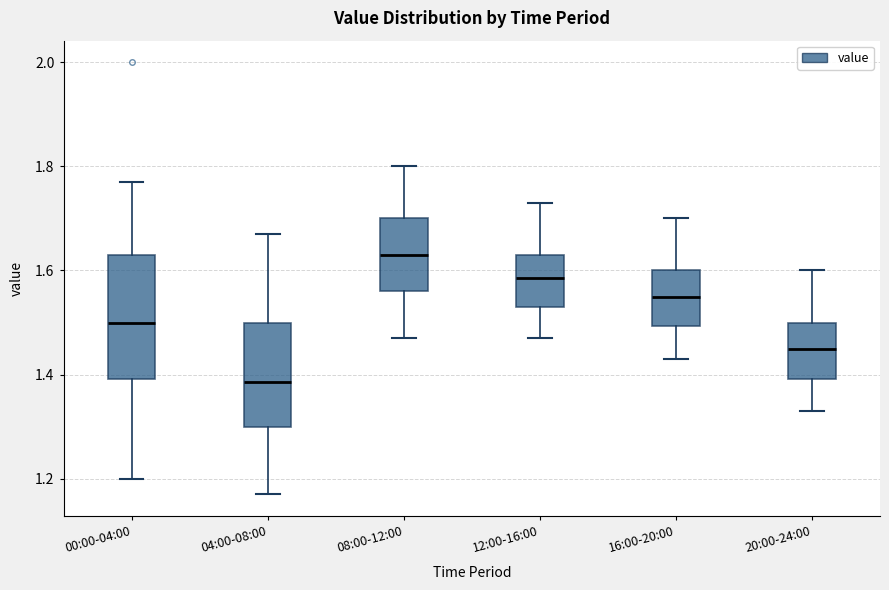

Where does the lower whisker of the box for 08:00-12:00 end on the y-axis? The values are not printed on the chart, so give them approximately, as read against the axis.

1.48